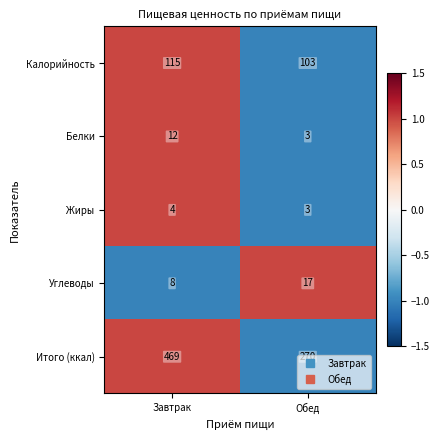

Where is Белки nearest to the value 7?

Обед